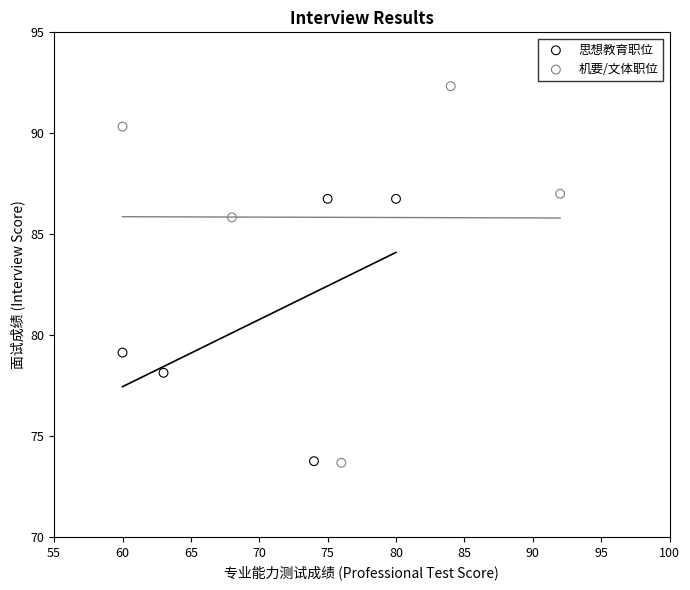

Which series reaches the maximum Y coordinate?

机要/文体职位